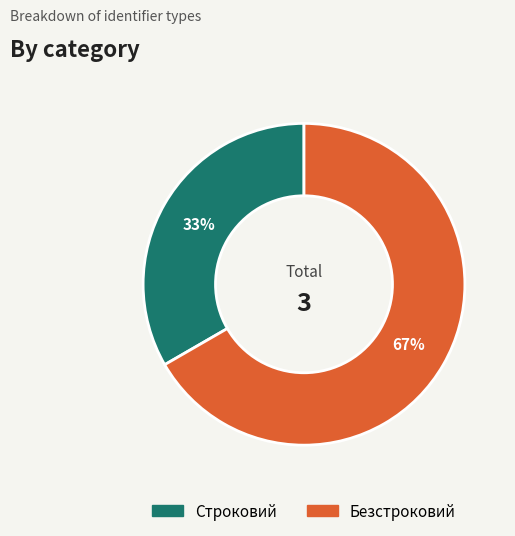

What is the majority slice?

Безстроковий